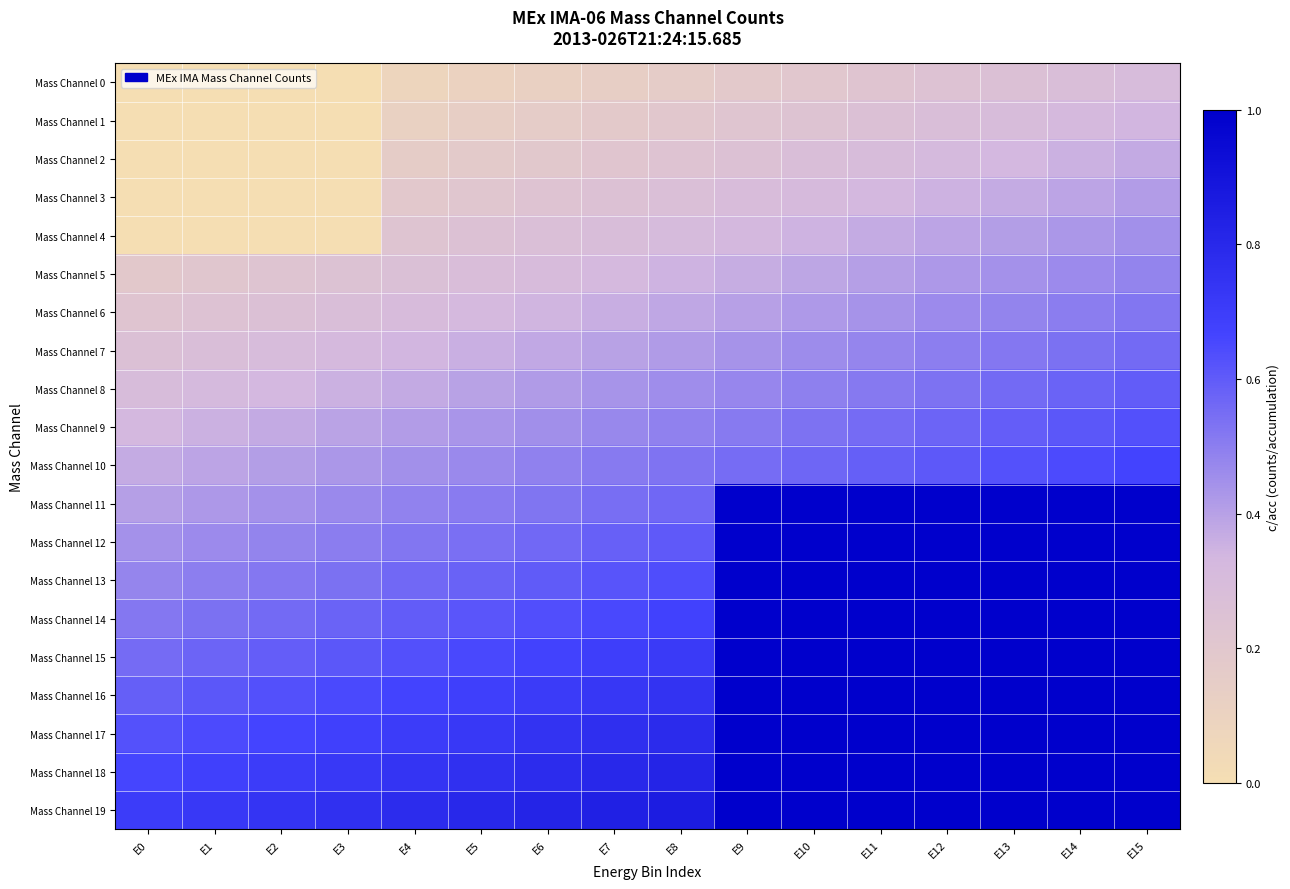

Which series has the largest total across all categories?

Mass Channel 19